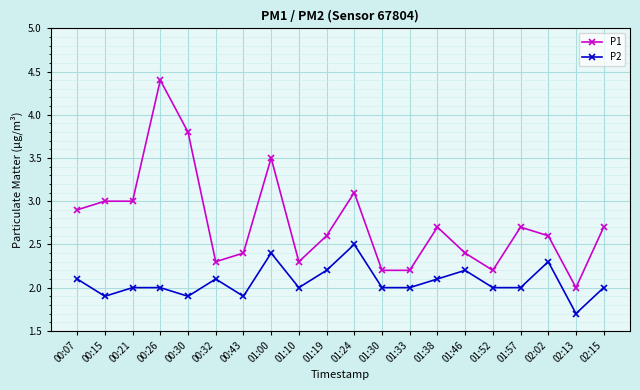

True or false: P1 has more than 0 points higher than both neighbors.

True